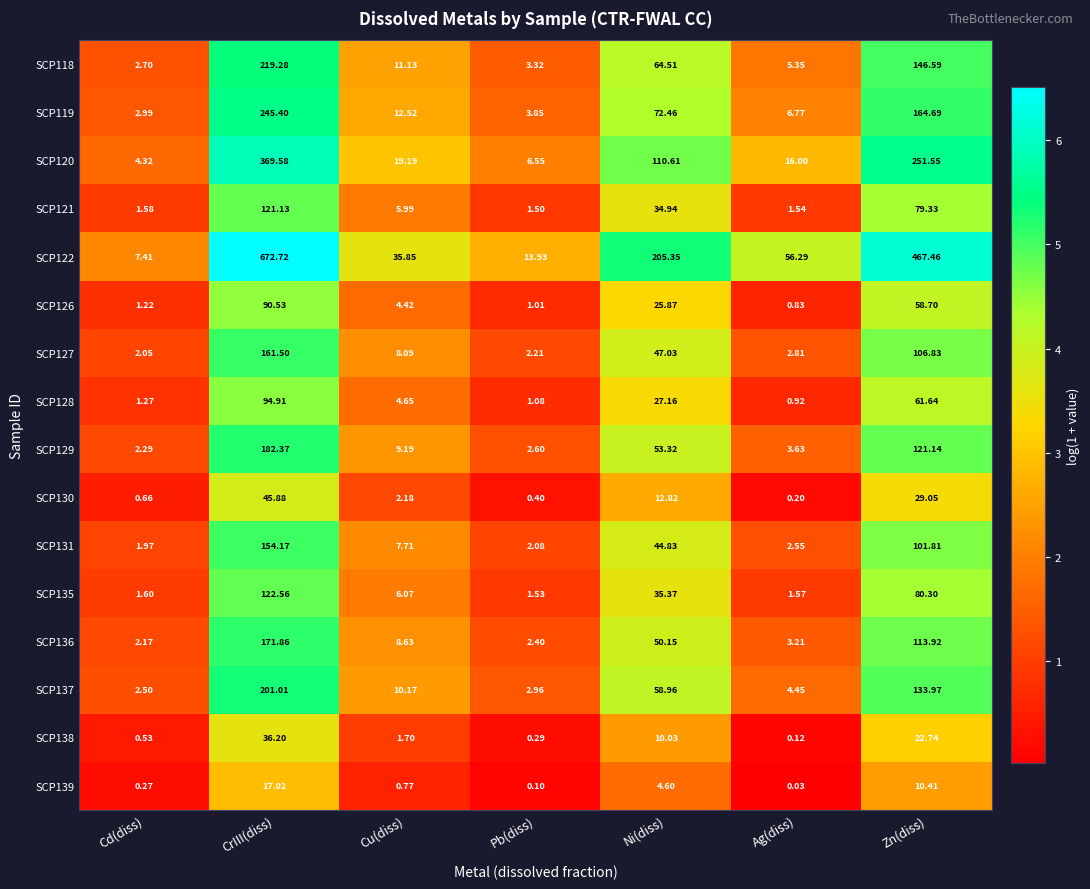

At which label does SCP119 first exceed 12?

CrIII(diss)